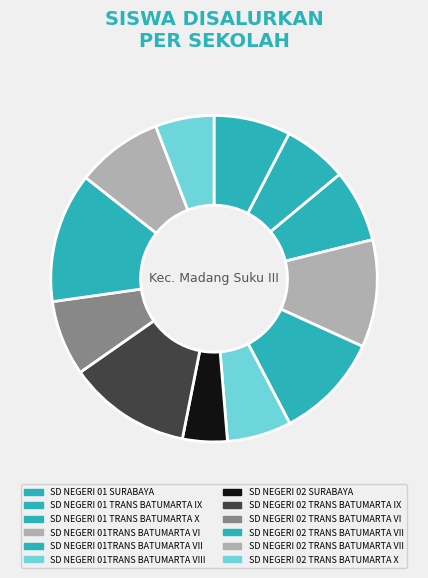

How many slices are in this pie chart?

12